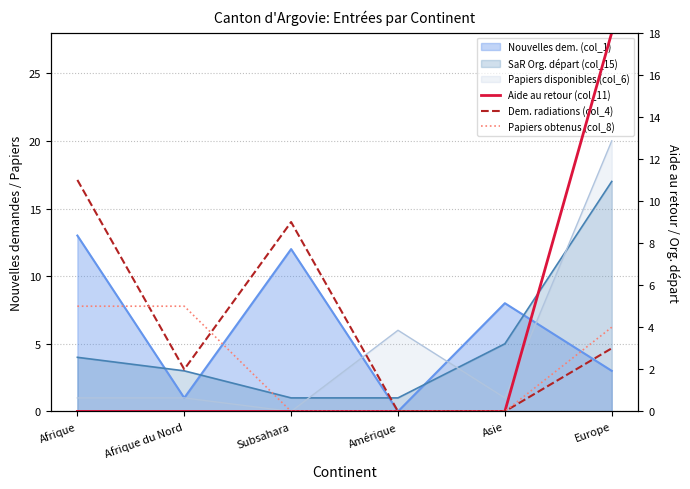

How many Dem. radiations (col_4) values are between 0 and 9?

5